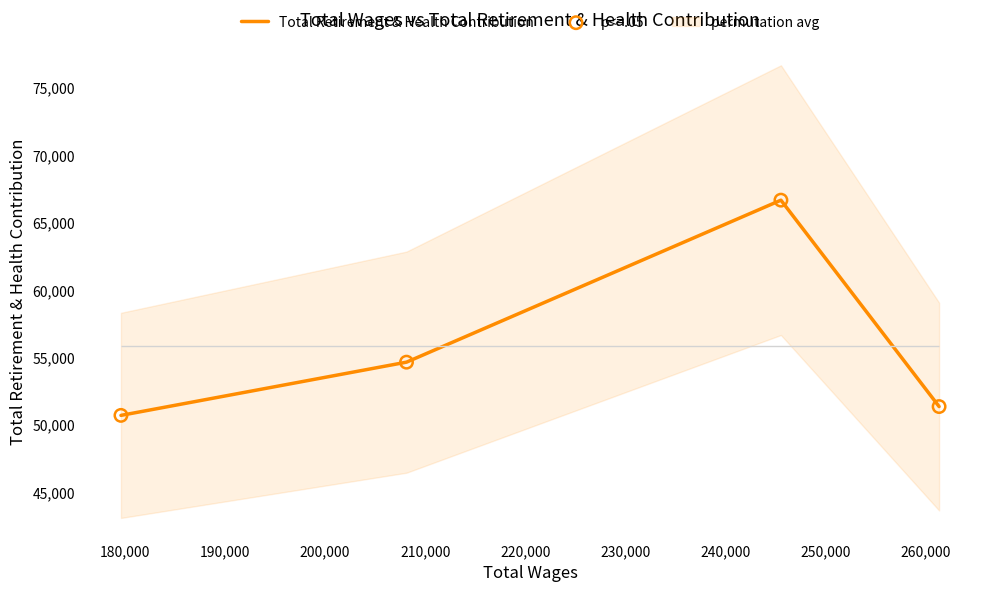

Is the value of p<=.05 at 200,000 greater than the value of Total Retirement & Health Contribution at 190,000?

No